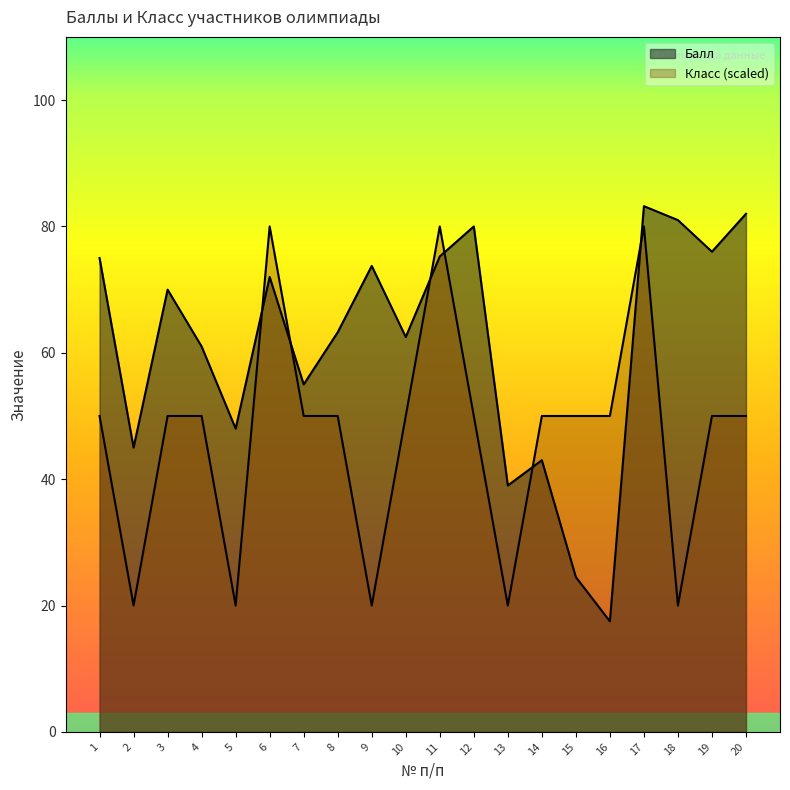

Which has a higher value, 3 or 10?

3